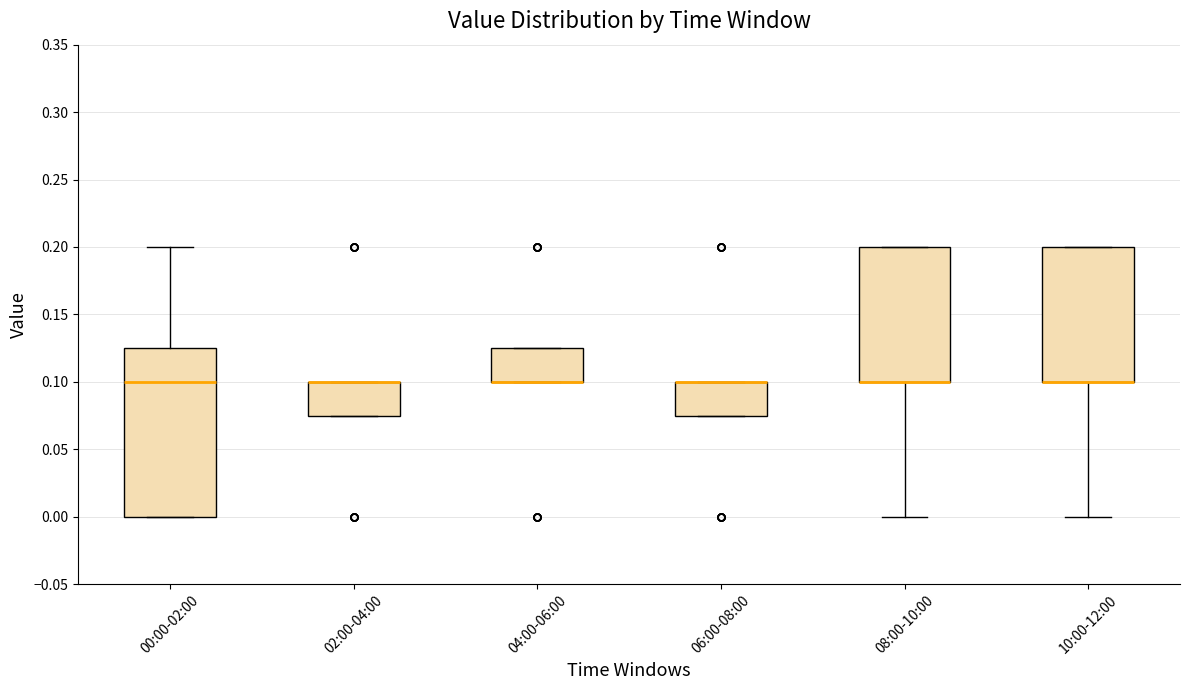

Reading left to right, transcribe this box plot: for each box, give where its median line is, the range the box spans, and where its two whiskers end, as read against the y-axis. The values are not printed on the chart, so give them approximately, as read against the axis.

00:00-02:00: median 0.100, box 0.000 to 0.125, whiskers 0.000 to 0.200
02:00-04:00: median 0.100 (drawn on the box's upper edge), box 0.075 to 0.100, whiskers 0.075 to 0.100
04:00-06:00: median 0.100 (drawn on the box's lower edge), box 0.100 to 0.125, whiskers 0.100 to 0.125
06:00-08:00: median 0.100 (drawn on the box's upper edge), box 0.075 to 0.100, whiskers 0.075 to 0.100
08:00-10:00: median 0.100 (drawn on the box's lower edge), box 0.100 to 0.200, whiskers 0.000 to 0.200
10:00-12:00: median 0.100 (drawn on the box's lower edge), box 0.100 to 0.200, whiskers 0.000 to 0.200